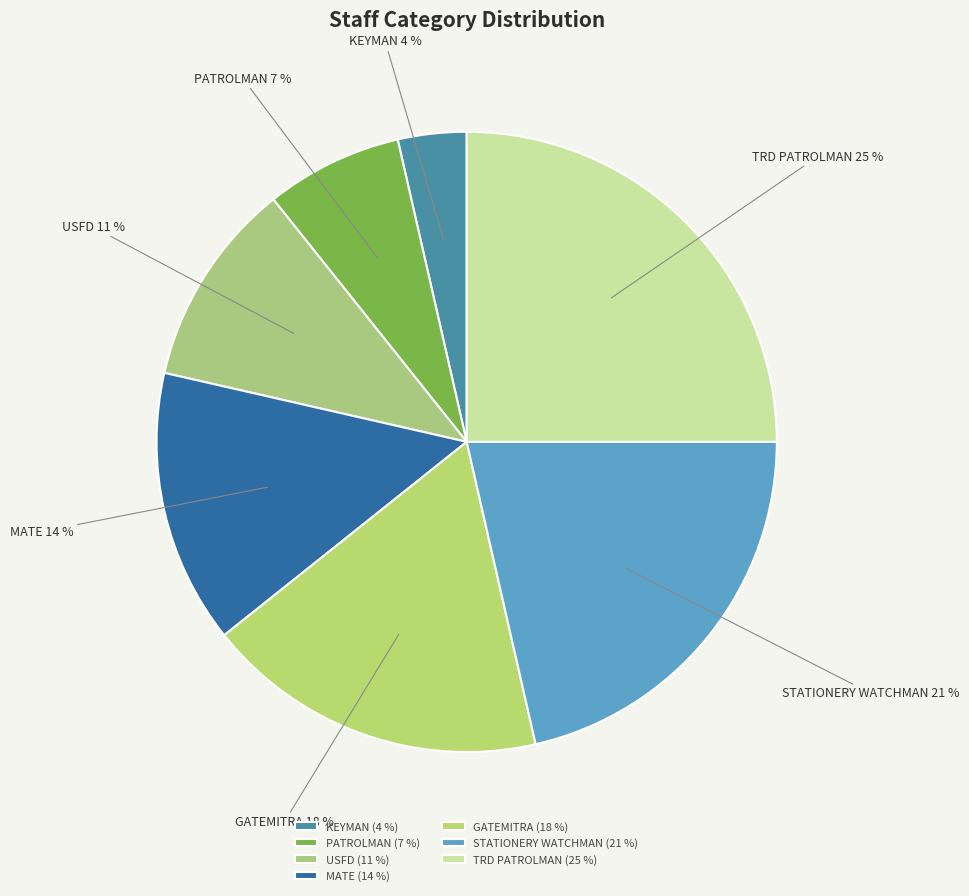

To the nearest percent, what percentage of the pie is TRD PATROLMAN?

25%